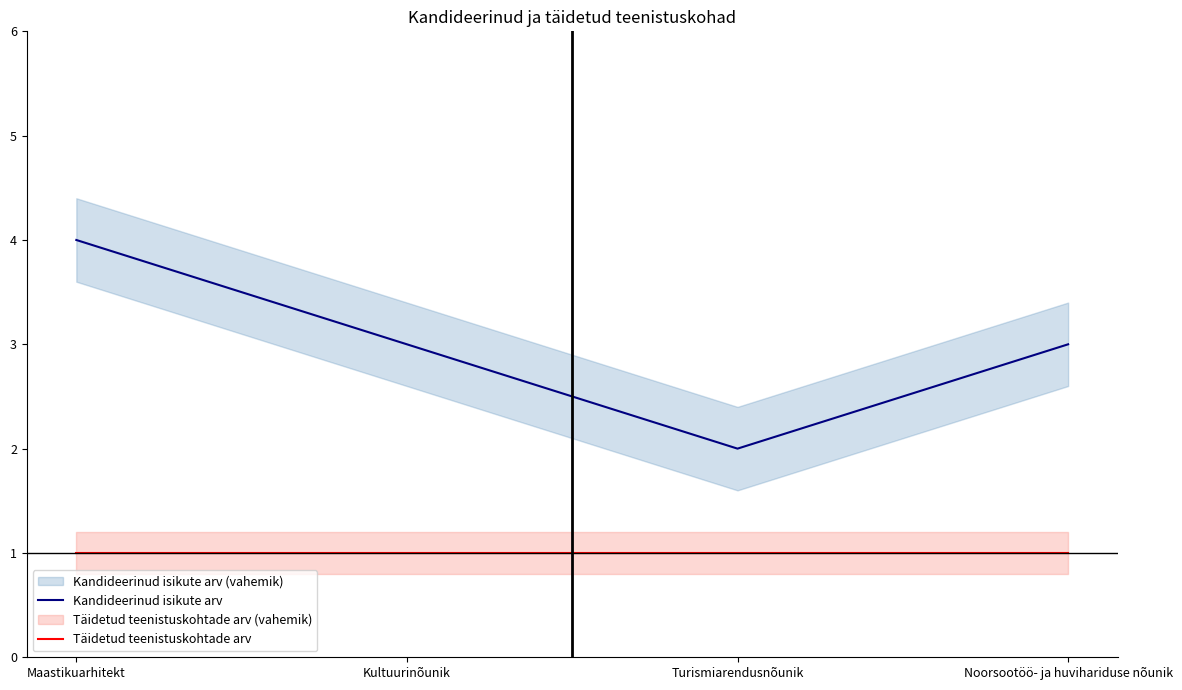

At which label is Täidetud teenistuskohtade arv closest to 1?

Maastikuarhitekt